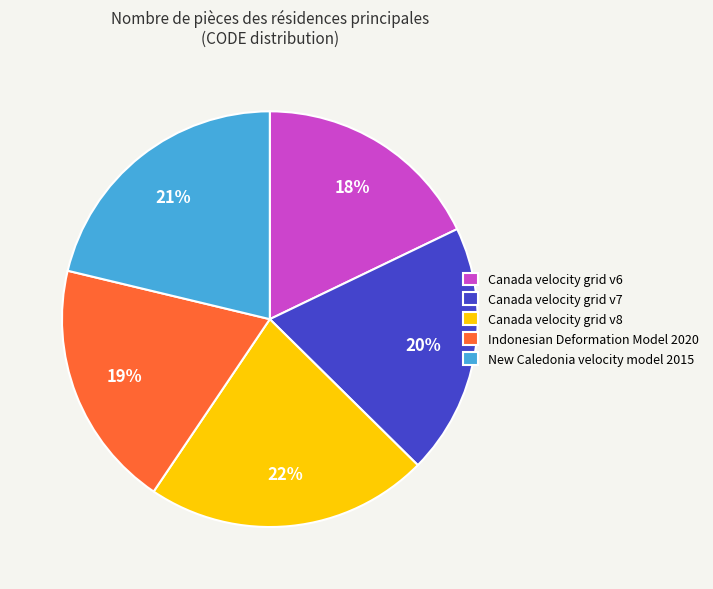

To the nearest percent, what is the combined percentage of Canada velocity grid v6 and Indonesian Deformation Model 2020?

37%